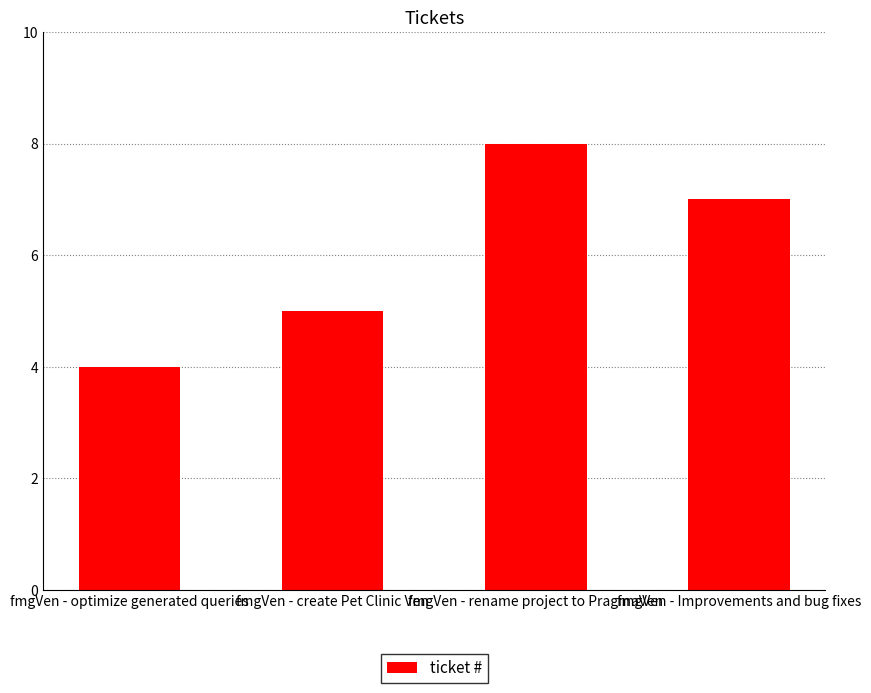

Approximately how many times larger is the value at fmgVen - Improvements and bug fixes compared to fmgVen - create Pet Clinic Ven?

1.4